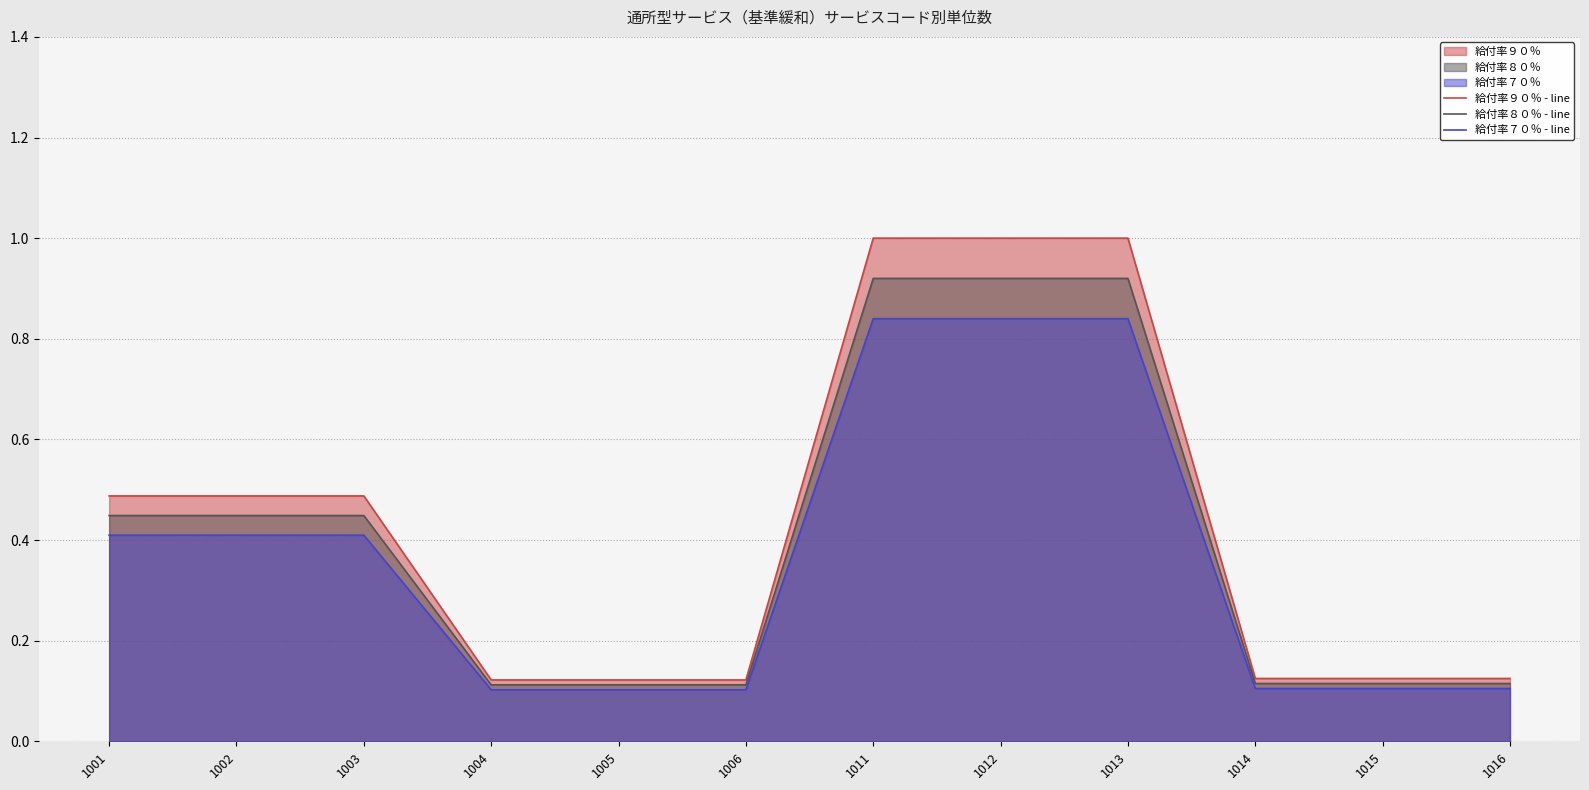

Reading left to right, list all the values displayed in this chart.

給付率９０％ - line: 1001=0.5	1002=0.5	1003=0.5	1004=0.1	1005=0.1	1006=0.1	1011=1.0	1012=1.0	1013=1.0	1014=0.1	1015=0.1	1016=0.1
給付率８０％ - line: 1001=0.4	1002=0.4	1003=0.4	1004=0.1	1005=0.1	1006=0.1	1011=0.9	1012=0.9	1013=0.9	1014=0.1	1015=0.1	1016=0.1
給付率７０％ - line: 1001=0.4	1002=0.4	1003=0.4	1004=0.1	1005=0.1	1006=0.1	1011=0.8	1012=0.8	1013=0.8	1014=0.1	1015=0.1	1016=0.1